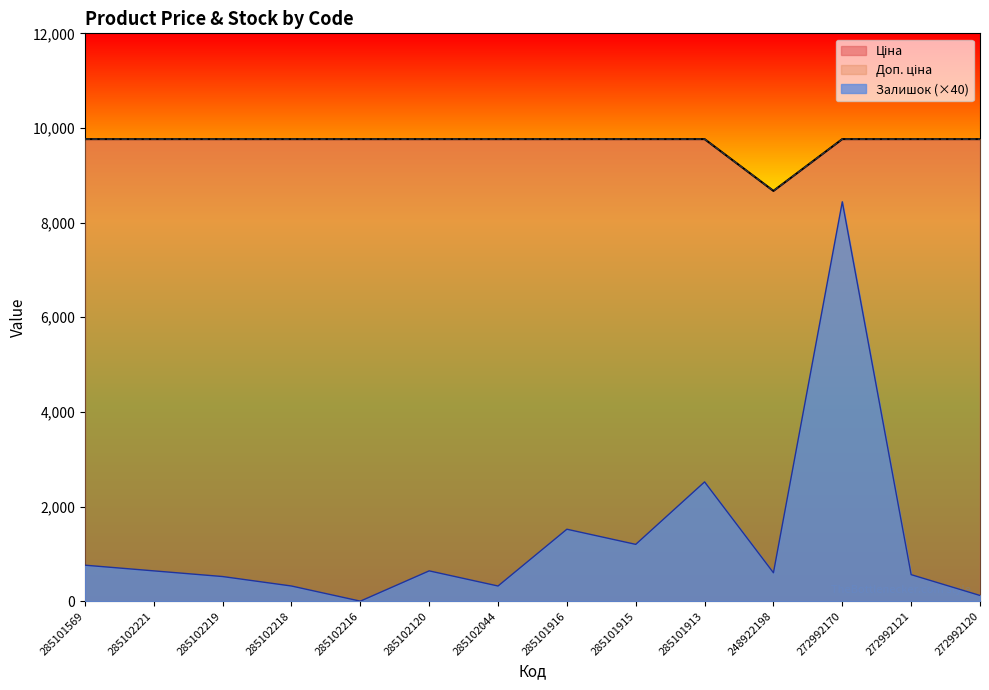

List the series in order of their peak value, lowest first.

Залишок, Ціна, Доп. ціна